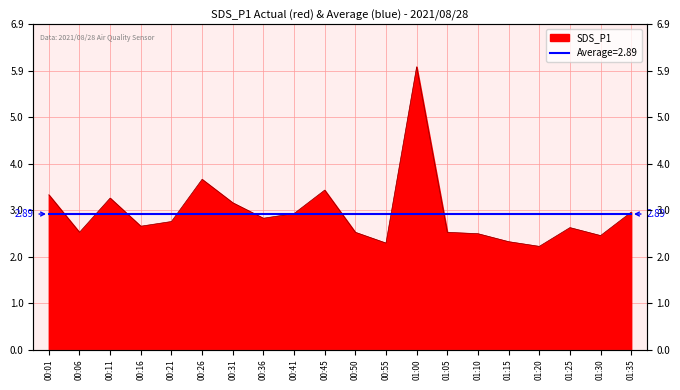

Reading right to left, transcribe all the data shown in this chart.

2.9	2.4	2.6	2.2	2.3	2.5	2.5	6.0	2.3	2.5	3.4	2.9	2.8	3.1	3.6	2.7	2.6	3.2	2.5	3.3